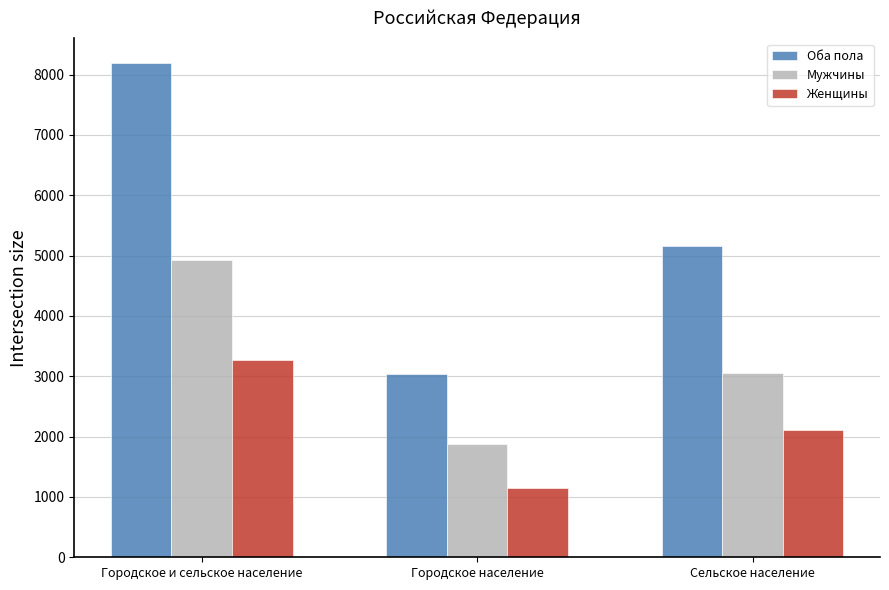

What is the difference between the maximum and minimum values in the Оба пола series?

5159